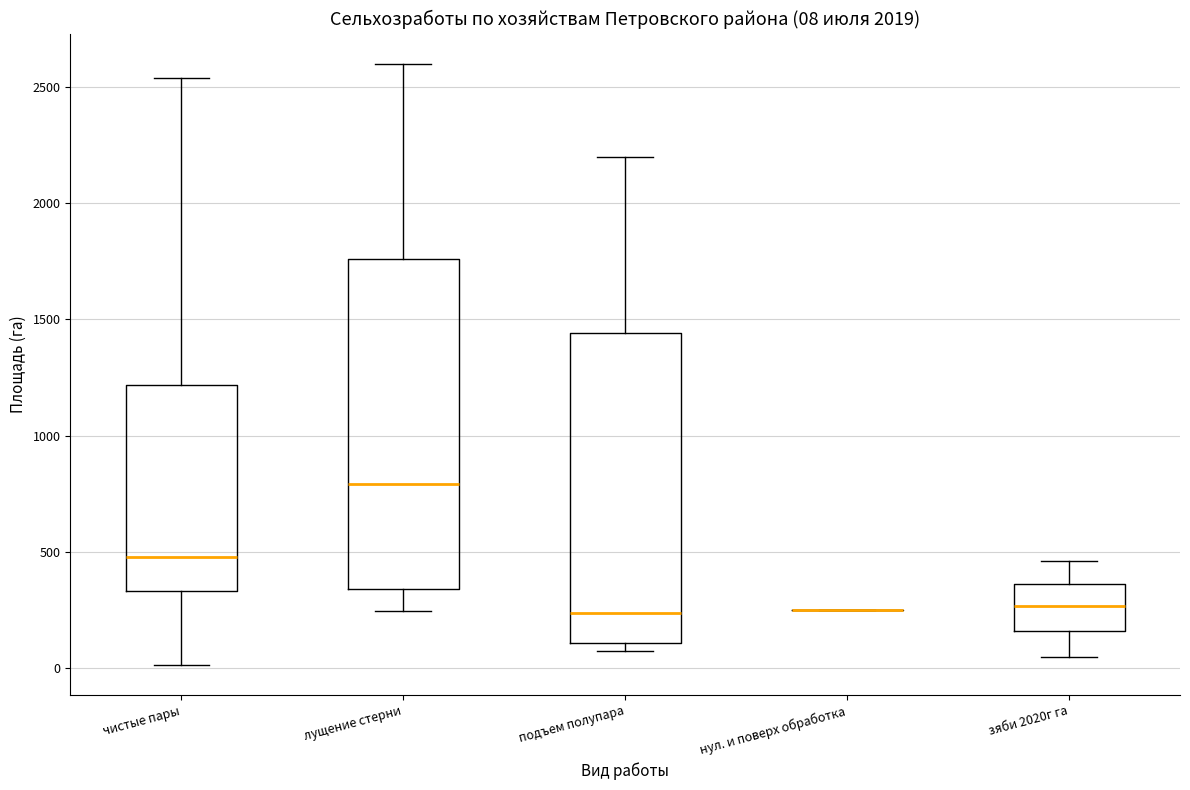

Comparing the boxes themselves (not the whiskers), which one is the tallest?

лущение стерни